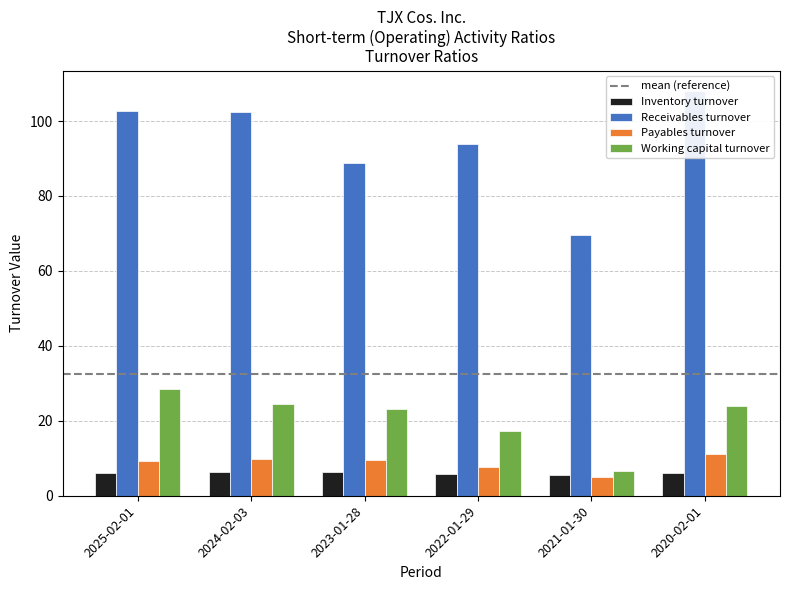

The value of Working capital turnover at 2020-02-01 is 6.9. True or false?

False